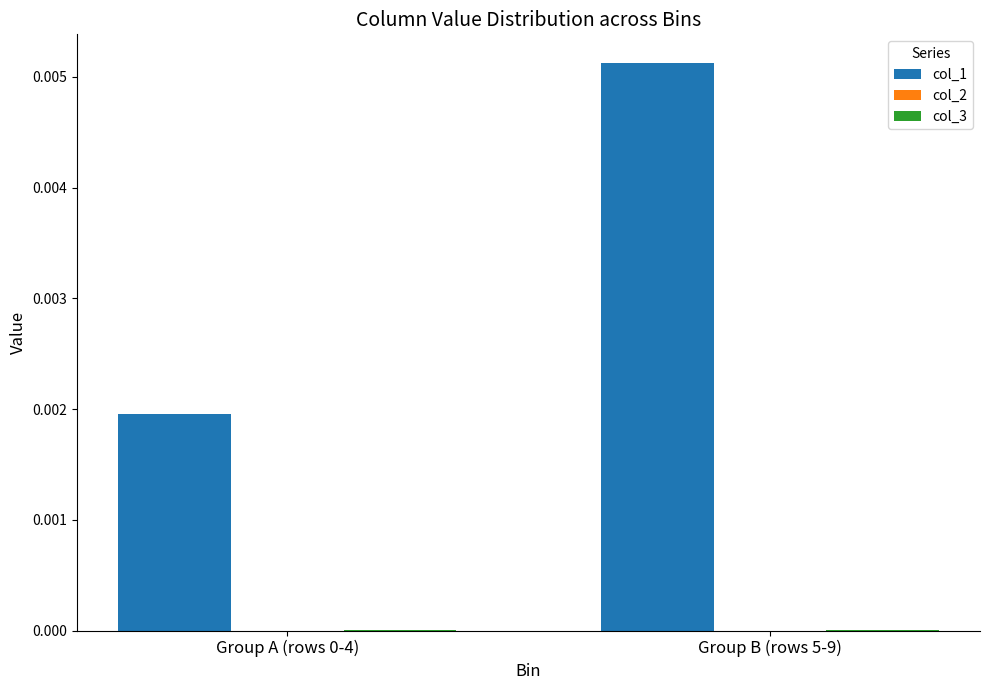

At which category is the sum across all series the highest?

Group B (rows 5-9)